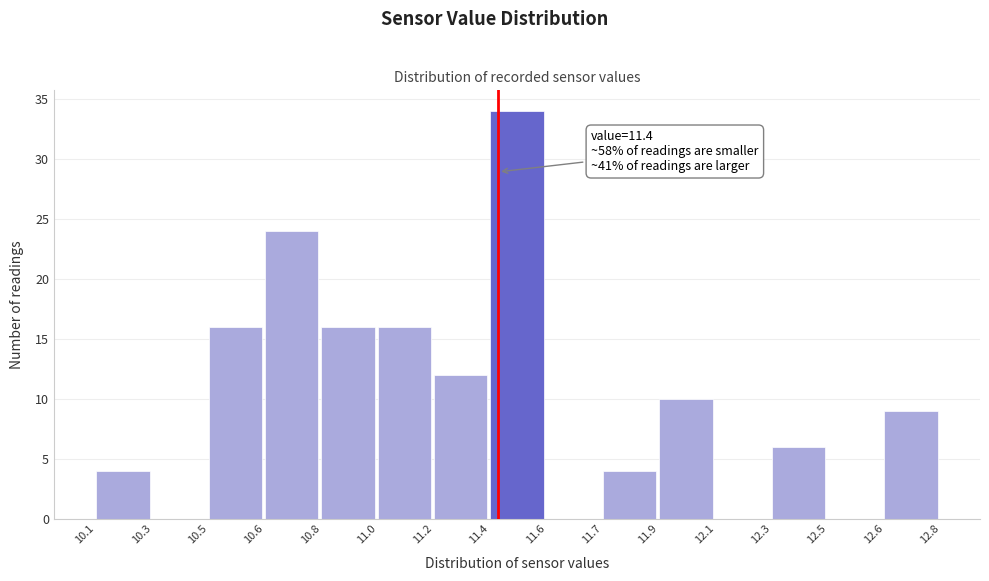

Reading right to left, extract all data points from this chart.

12.6=9	12.5=0	12.3=6	12.1=0	11.9=10	11.7=4	11.6=0	11.4=34	11.2=12	11.0=16	10.8=16	10.6=24	10.5=16	10.3=0	10.1=4